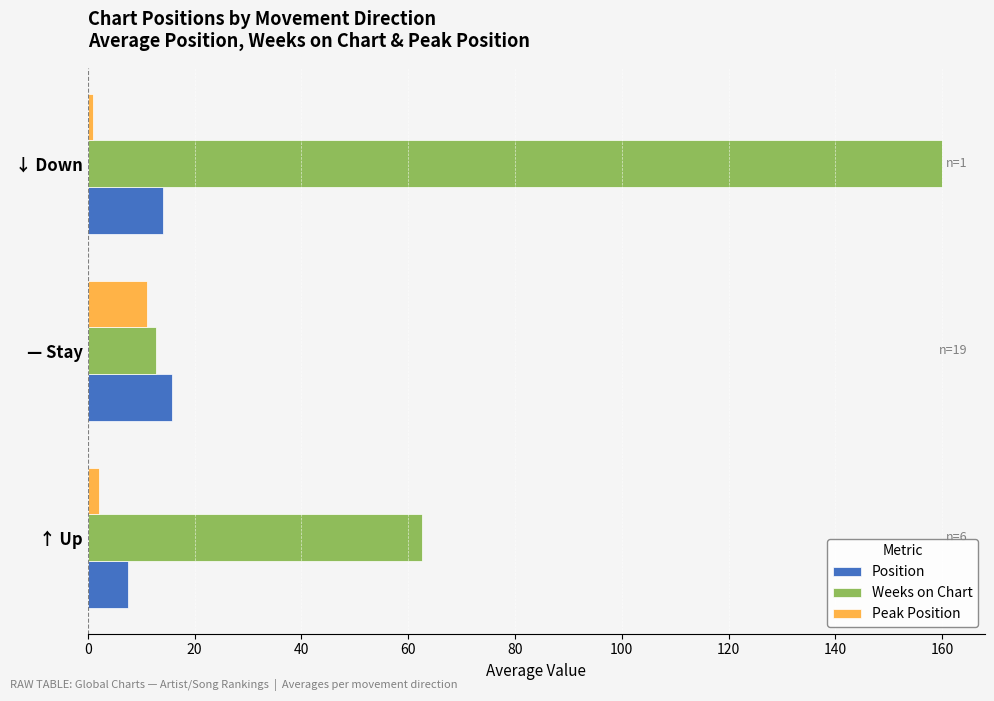

How many data points in Peak Position are less than 2?

1